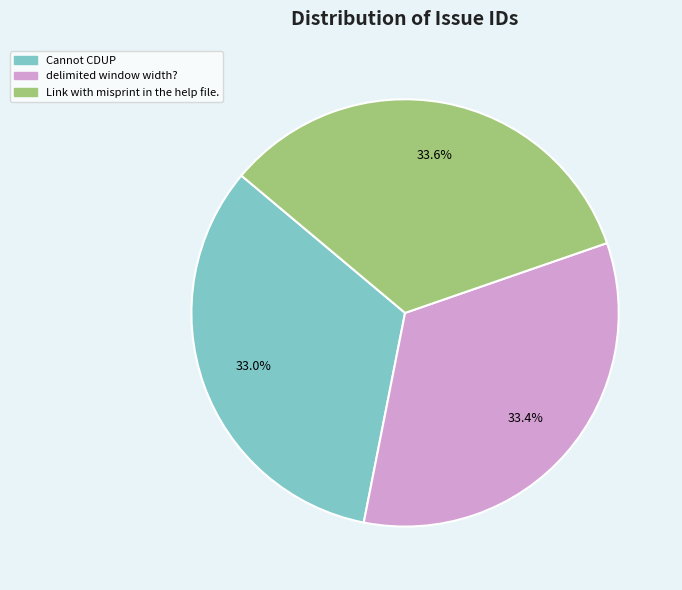

Is Cannot CDUP the majority of the pie?

No